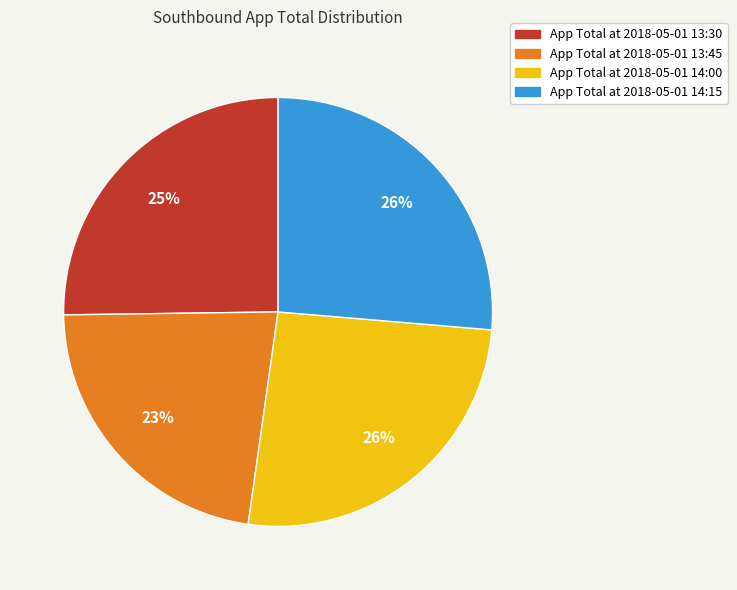

To the nearest percent, what is the average slice percentage?

25%